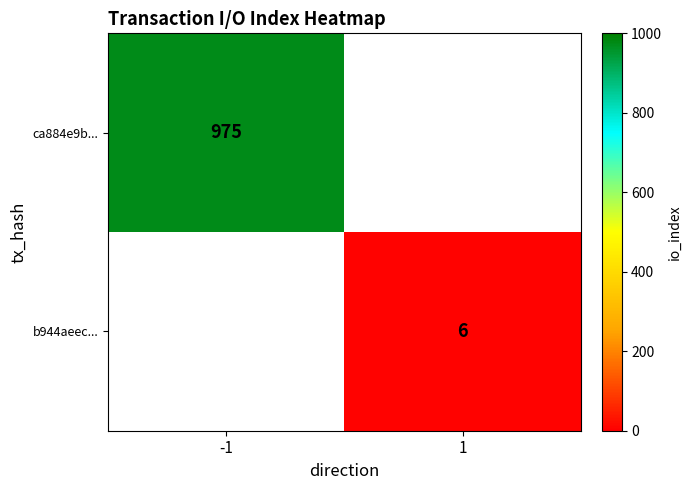

What is the smallest value displayed?

6.0